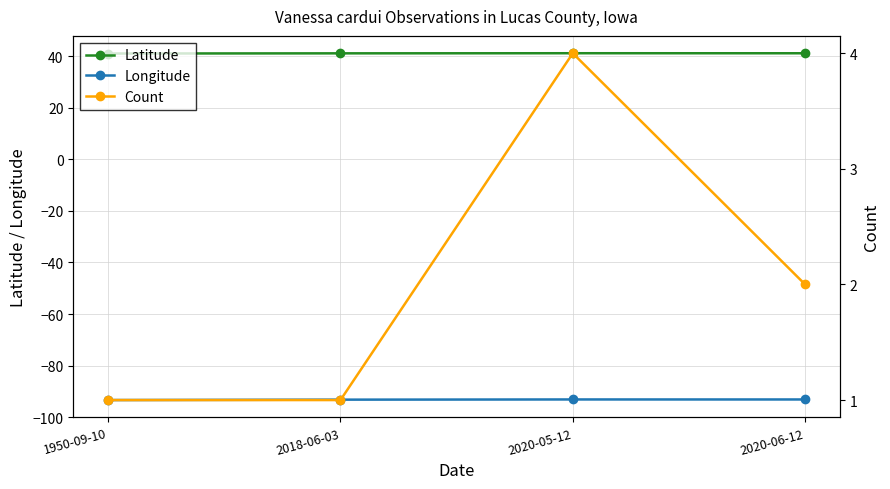

What is the sum of the Latitude values at 2018-06-03 and 2020-05-12?

82.2